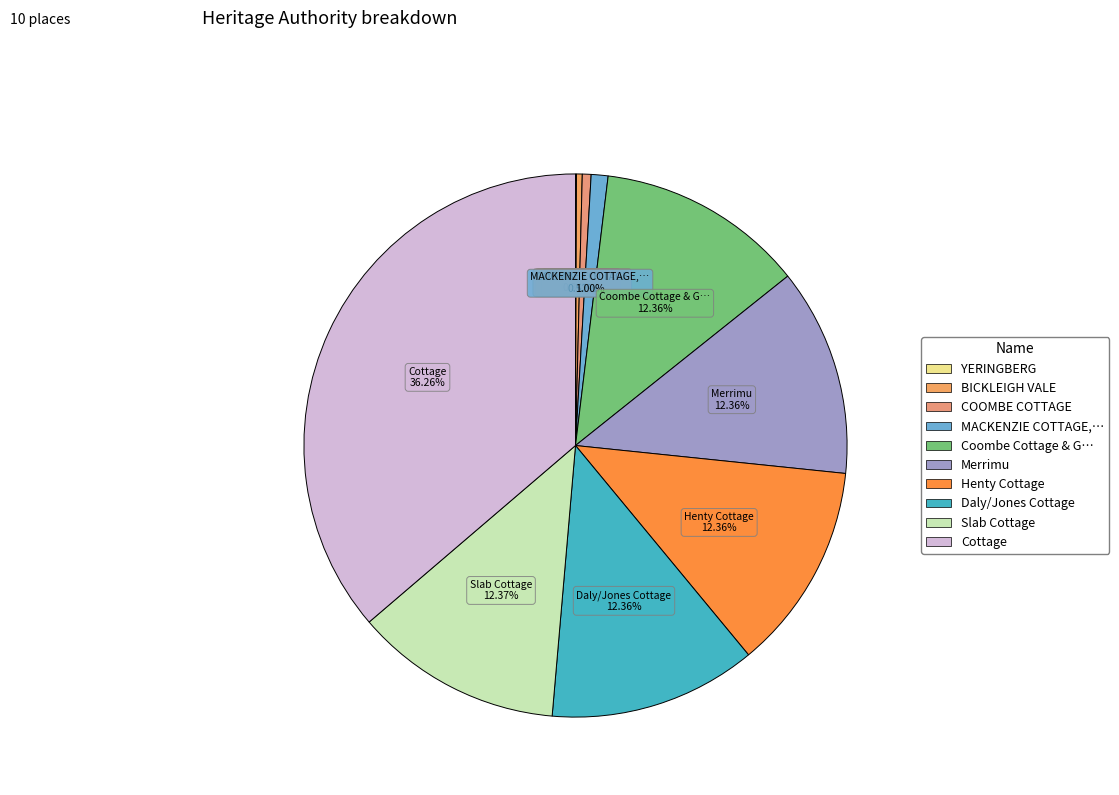

Does Merrimu account for over 50% of the chart?

No